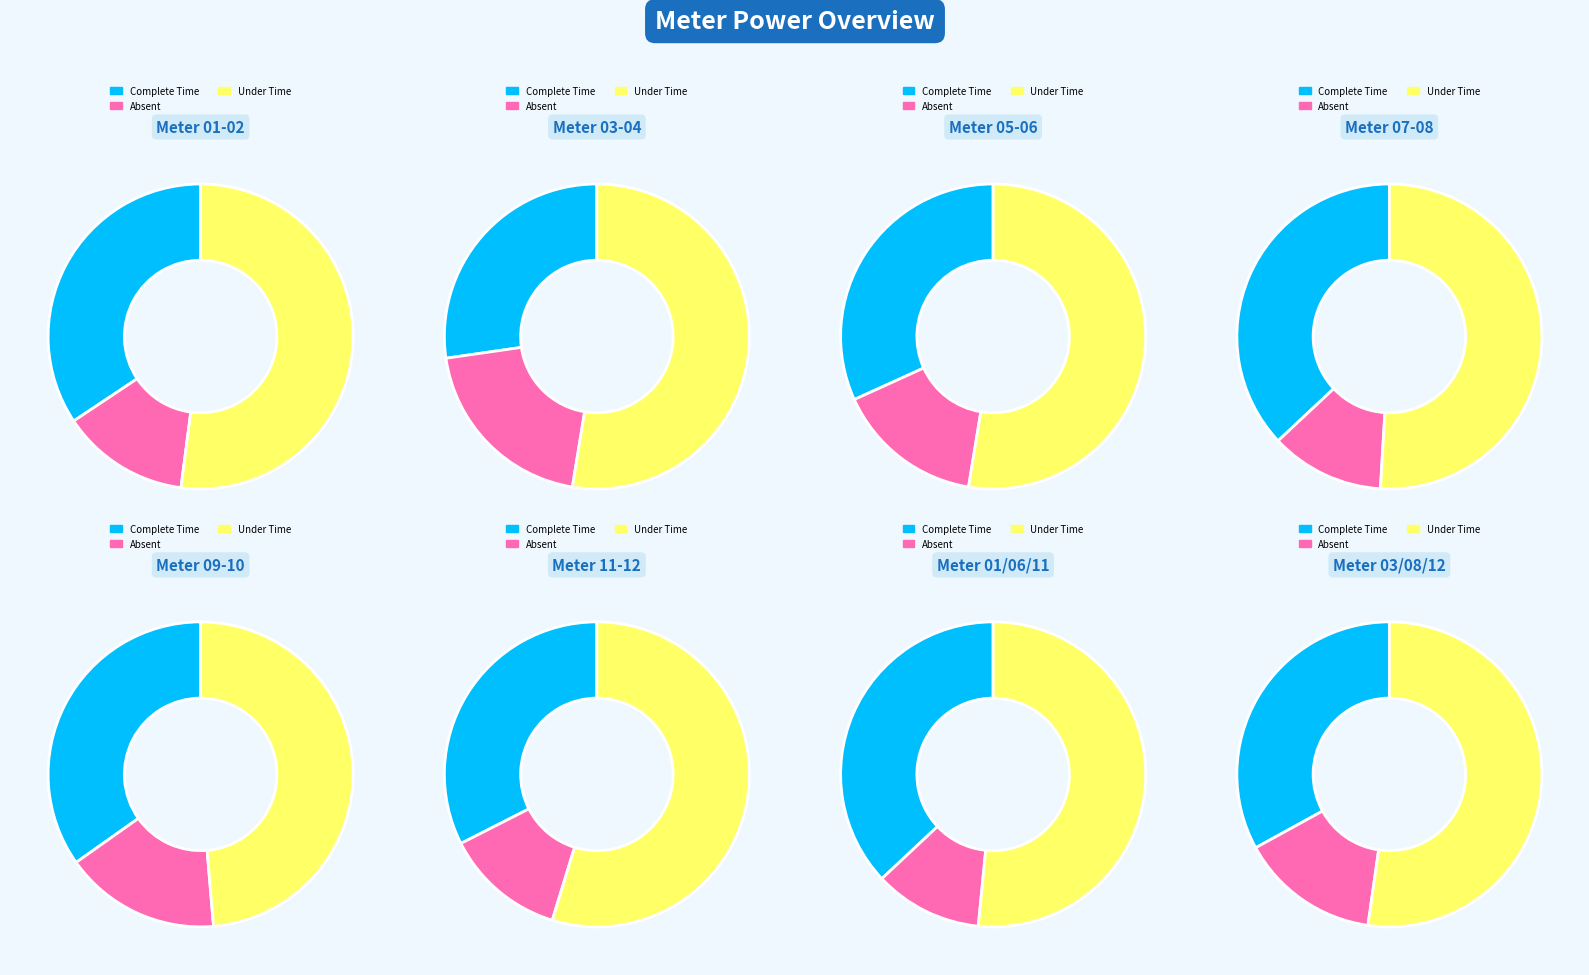

Which has a higher value, 03 or 11?

03